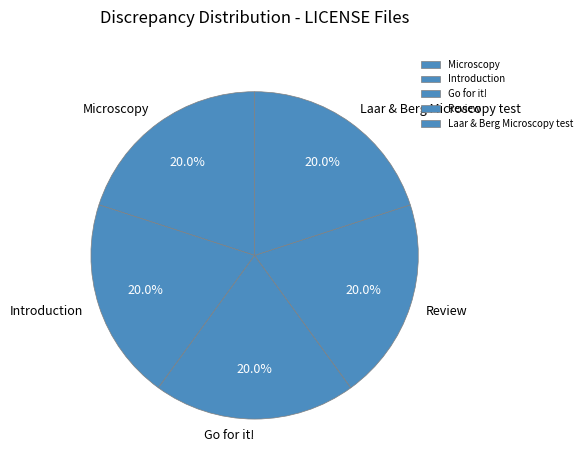

How much of the chart is everything except Review?

80.0%